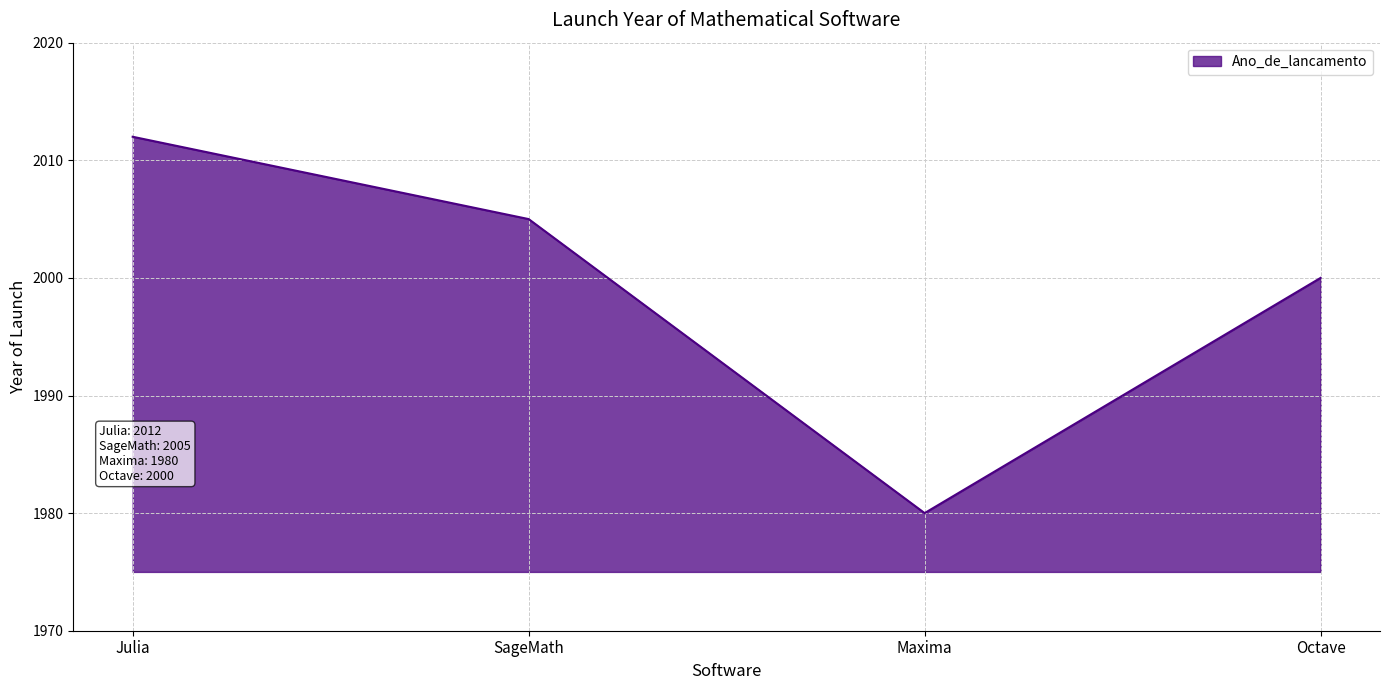

Count the number of data series in this chart.

1